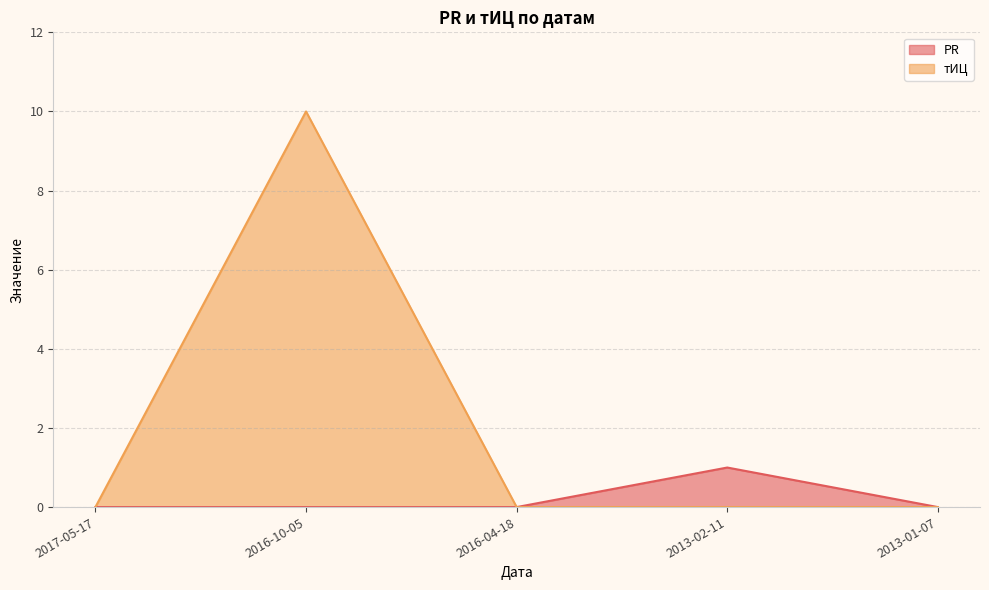

Where is the first local maximum for тИЦ?

2016-10-05